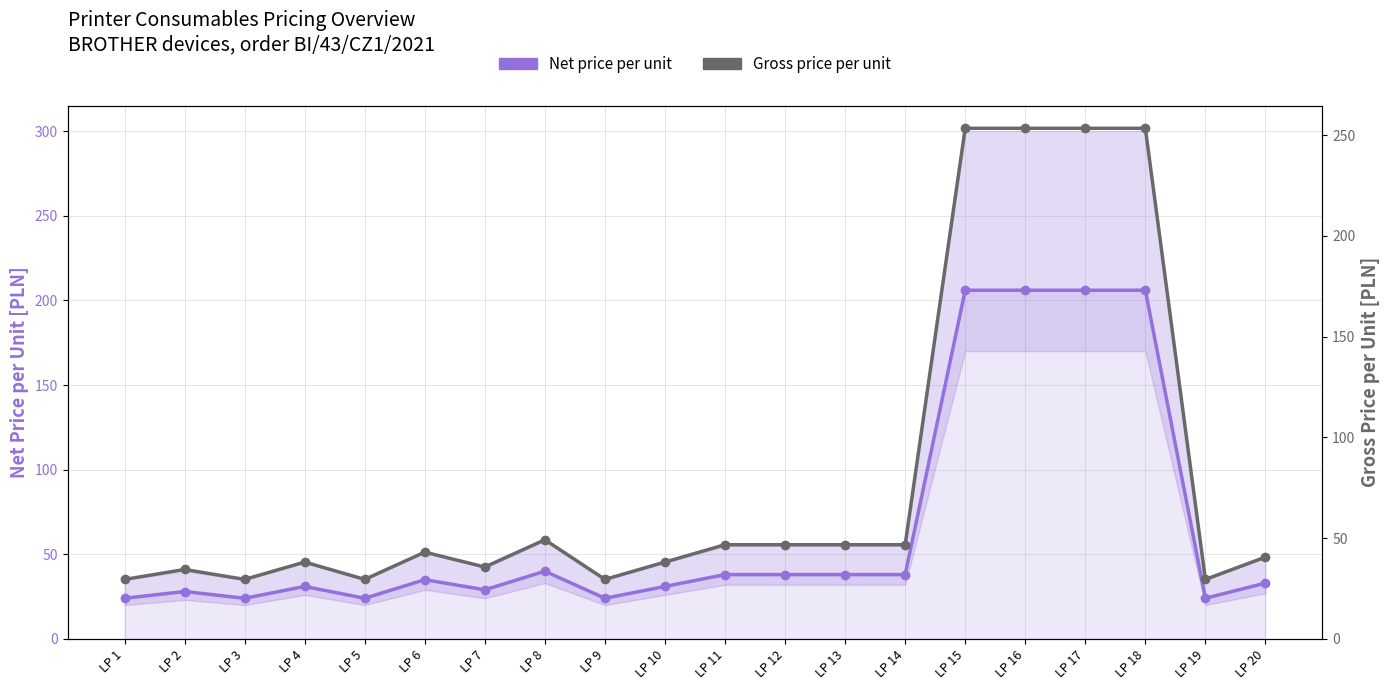

What is the average value of the Net price per unit series?

66.2